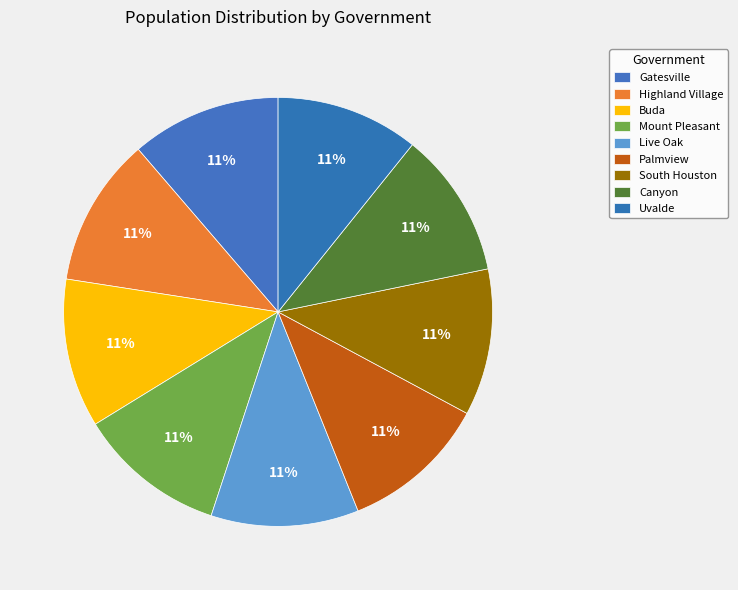

To the nearest percent, what portion does Buda represent?

11%